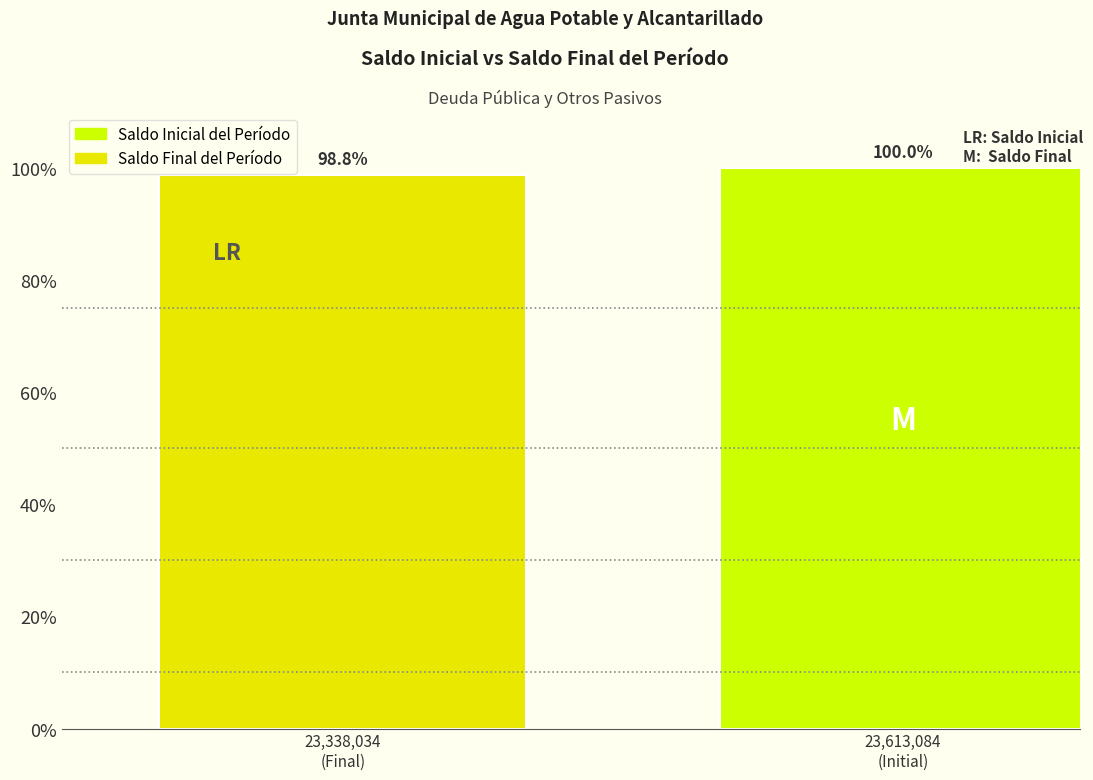

Reading left to right, list all the values displayed in this chart.

98.8	100.0